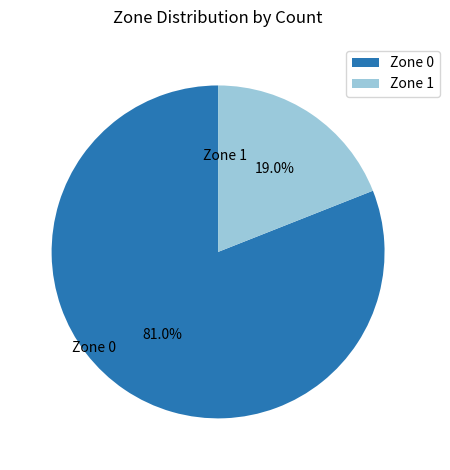

Count the number of slices in the pie.

2